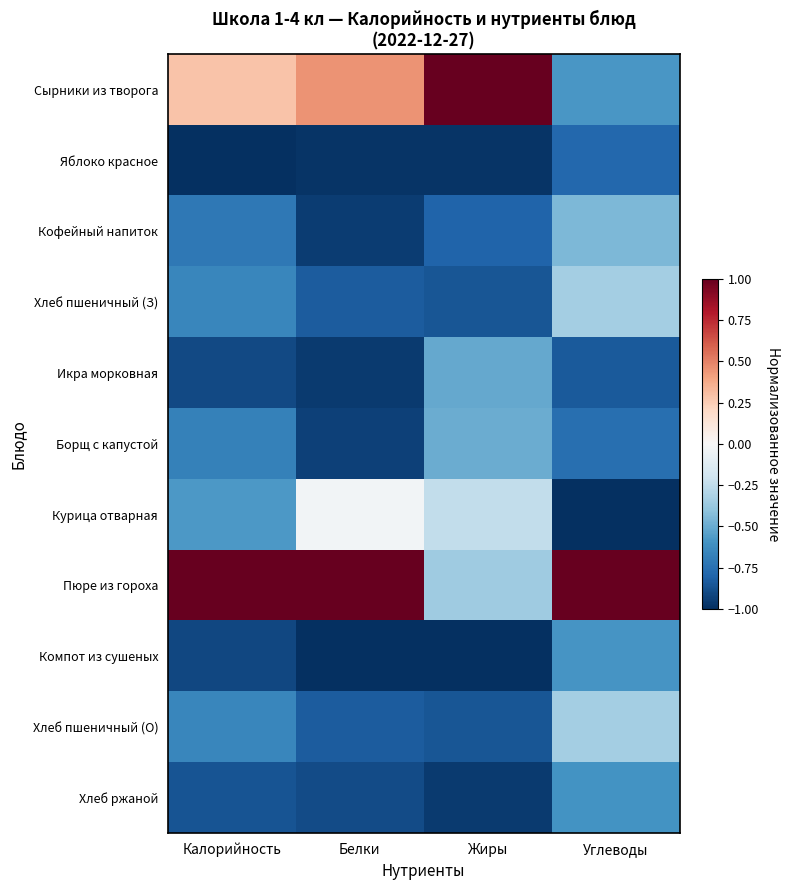

Rank the series at Калорийность from highest to lowest value.

Пюре из гороха, Сырники из творога, Курица отварная, Хлеб пшеничный (З), Хлеб пшеничный (О), Борщ с капустой, Кофейный напиток, Хлеб ржаной, Икра морковная, Компот из сушеных, Яблоко красное